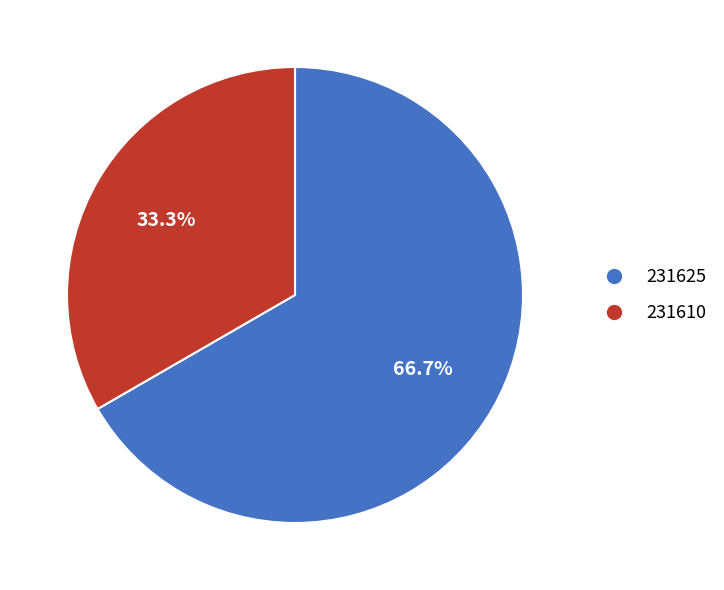

Which has a higher value, 231625 or 231610?

231625